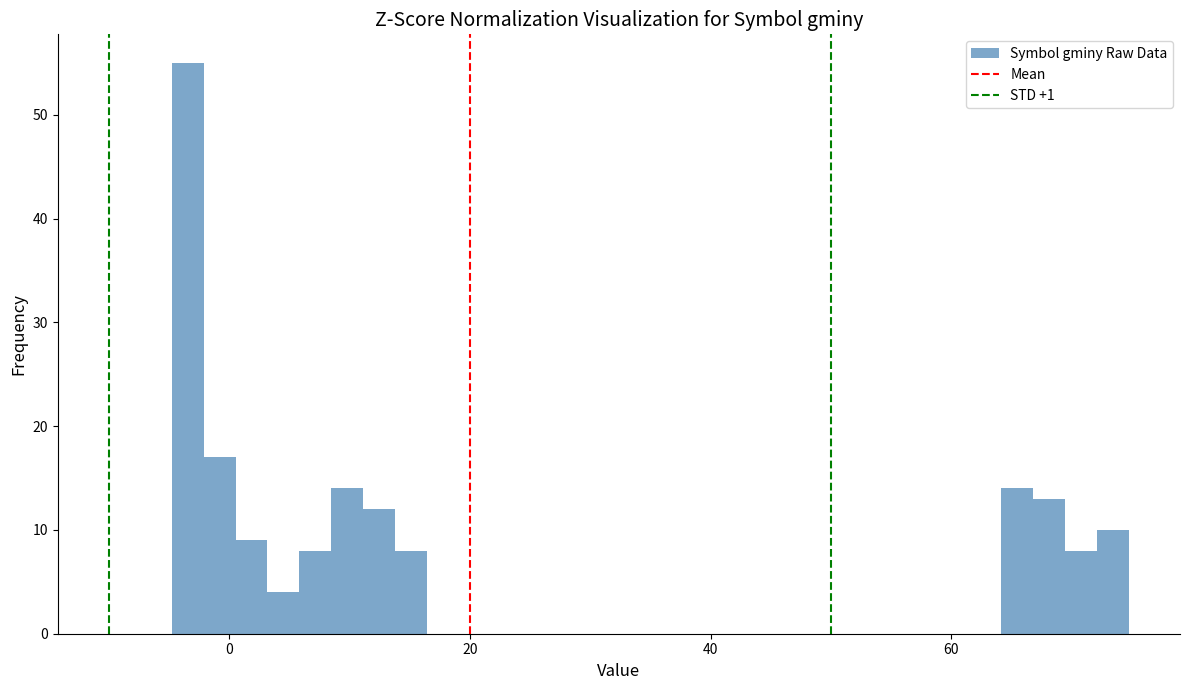

Read against the x-axis, roughly where is the centre of the tallest bar?

-4